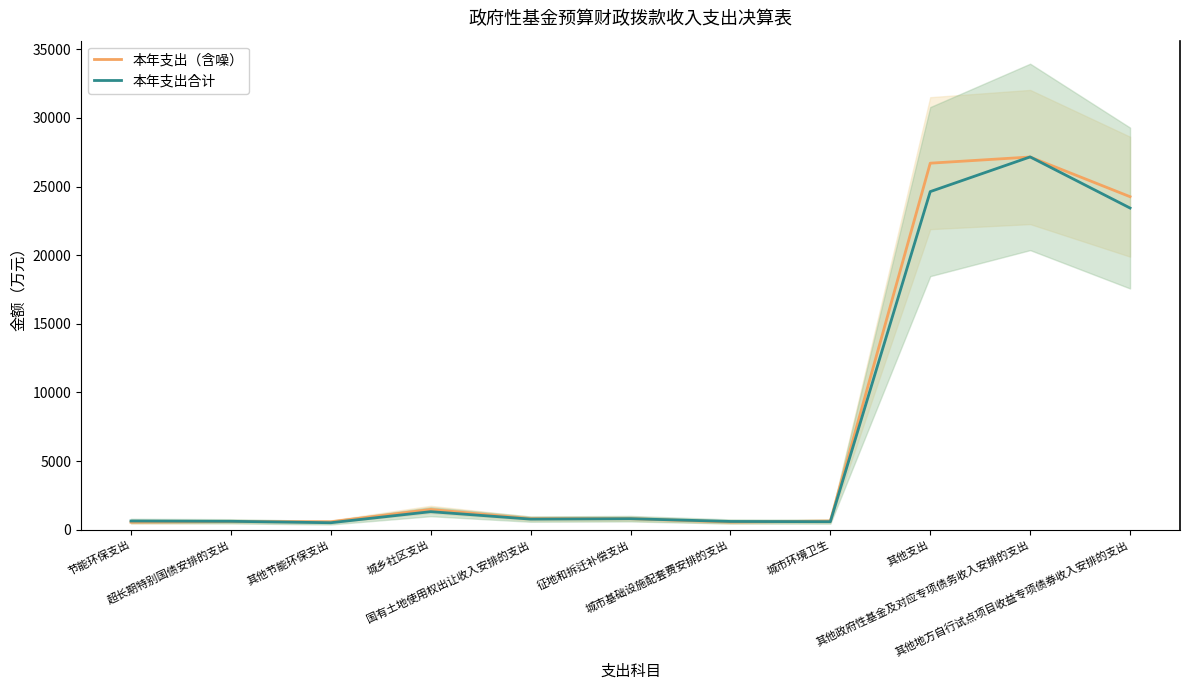

What is the sum of all 本年支出（含噪） values?

84144.5